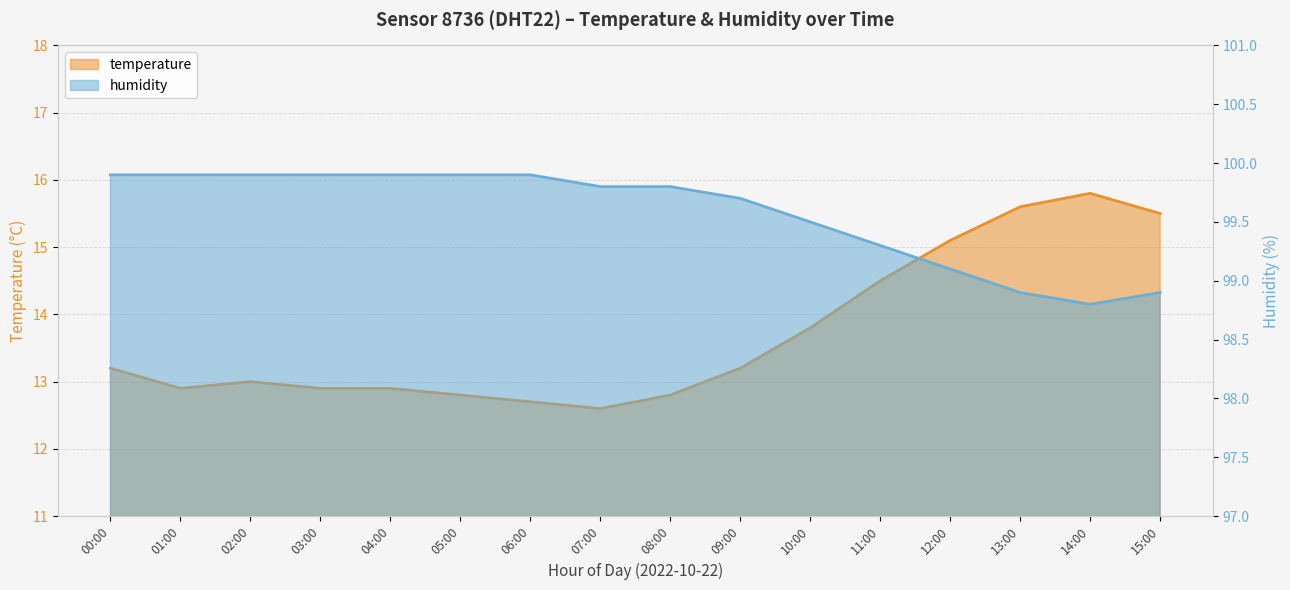

The value of humidity at 13:00 is 98.9. True or false?

True